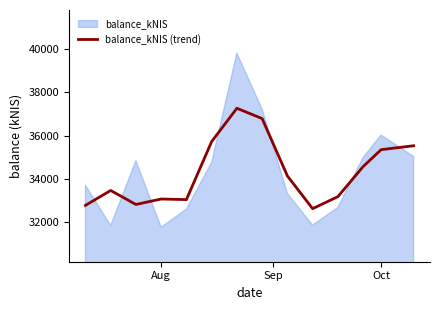

Is it true that balance_kNIS (trend) equals 35355.5 at Oct?

True